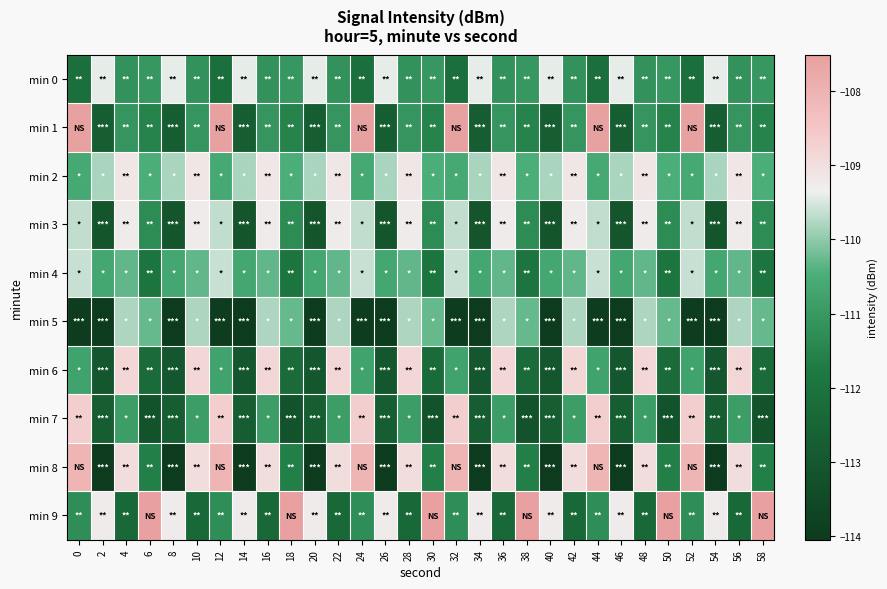

What is the spread (max minus min) of values at 28?

3.6